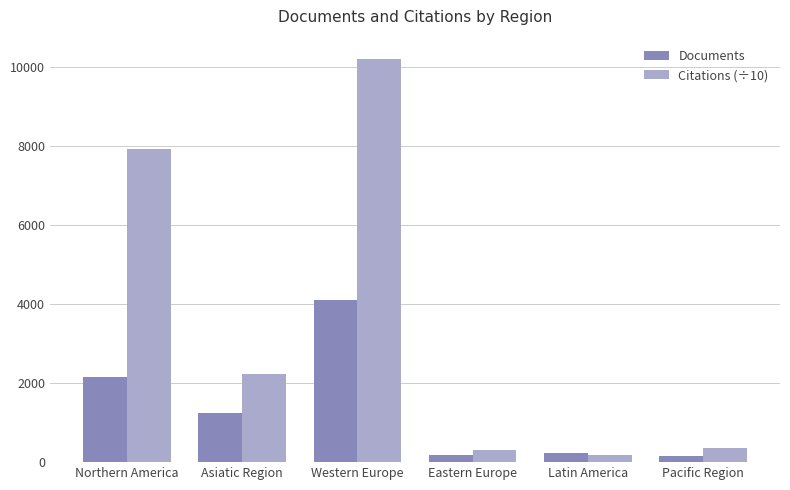

What position from the left is Asiatic Region?

2